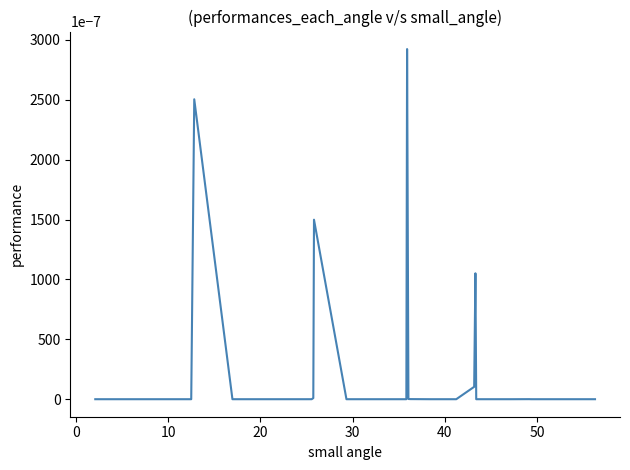

How many points are lower than both their immediate neighbors (excluding endpoints)?

7